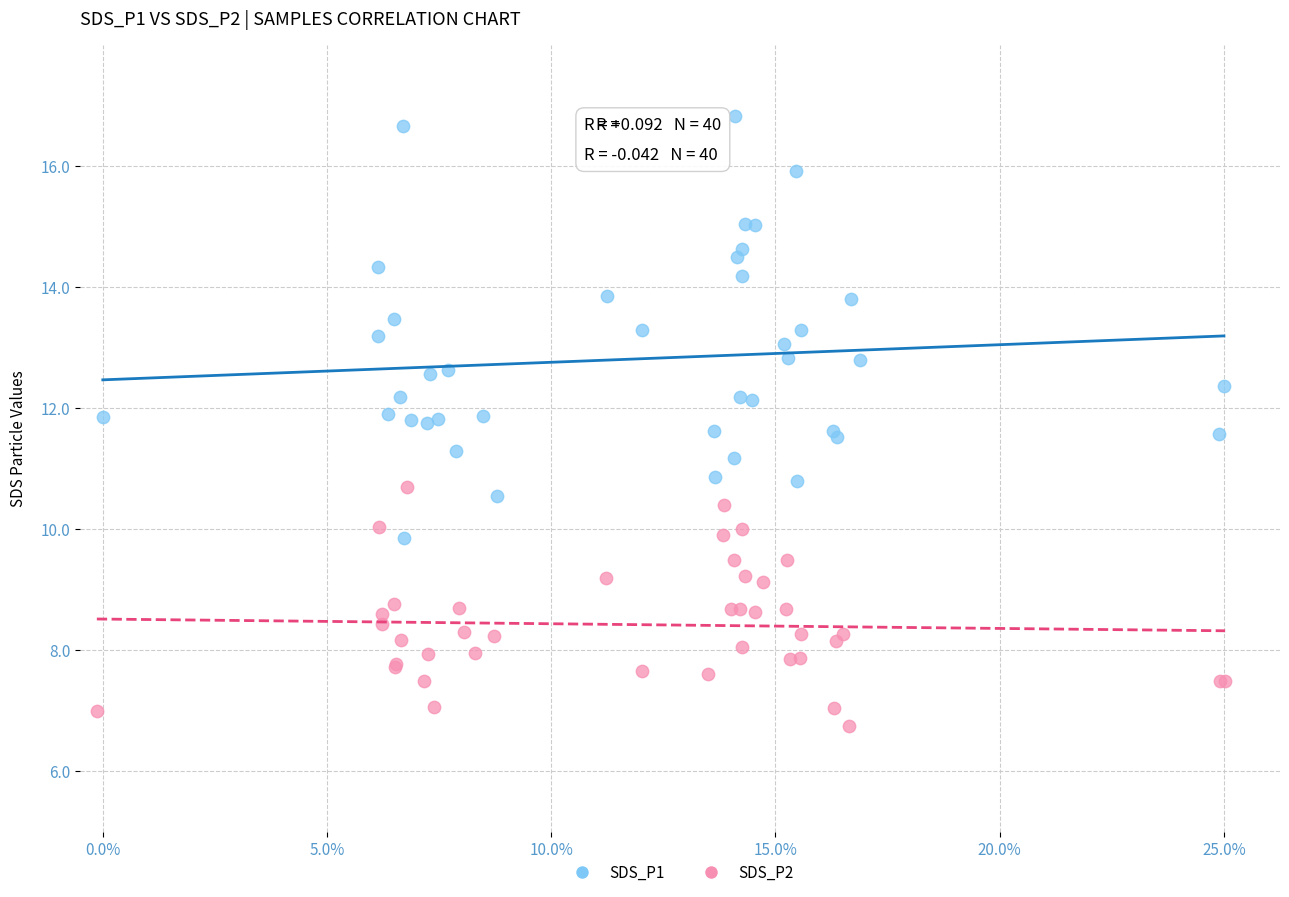

Which series reaches the maximum Y coordinate?

SDS_P1